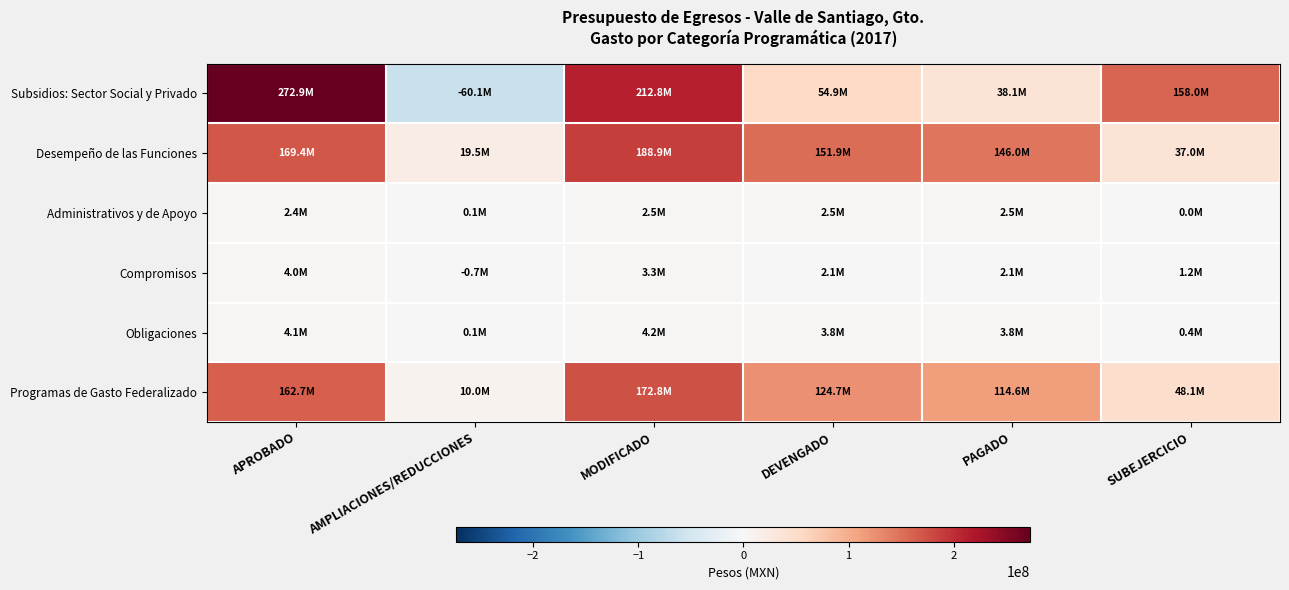

Which category has the highest value across all series?

APROBADO